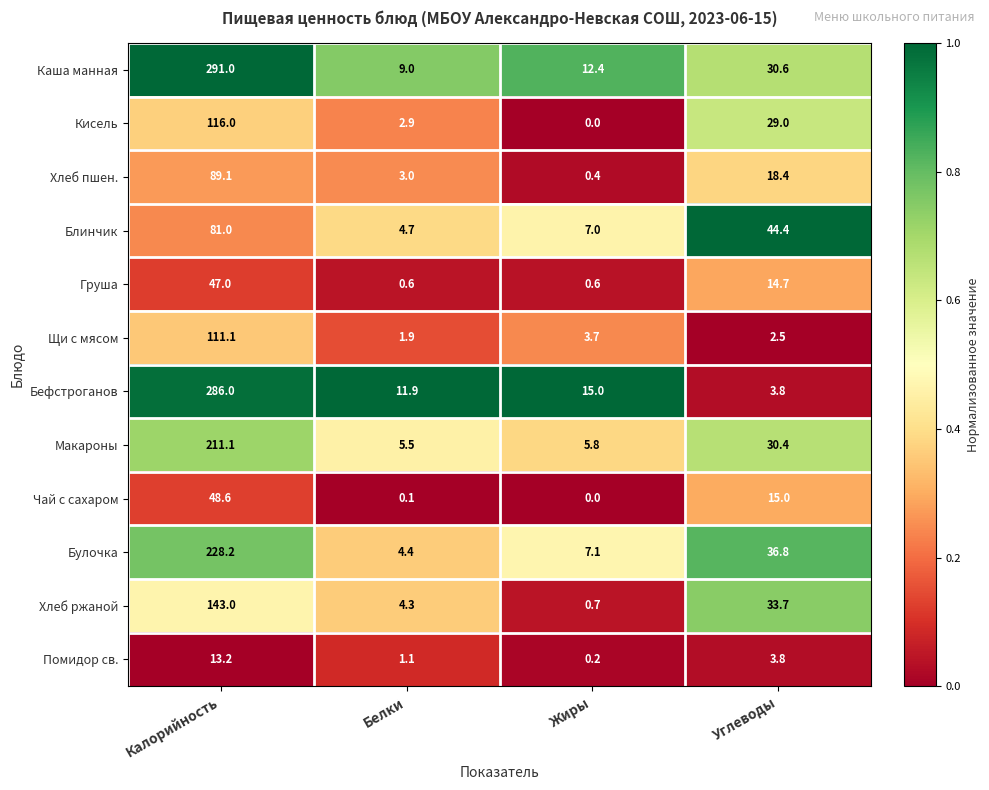

Where is Кисель nearest to the value 58?

Углеводы